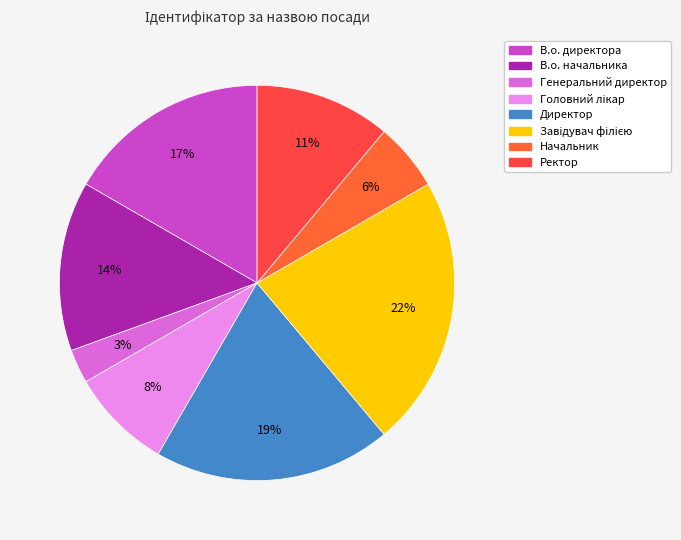

Is the sum of Ректор and Завідувач філією greater than half?

No